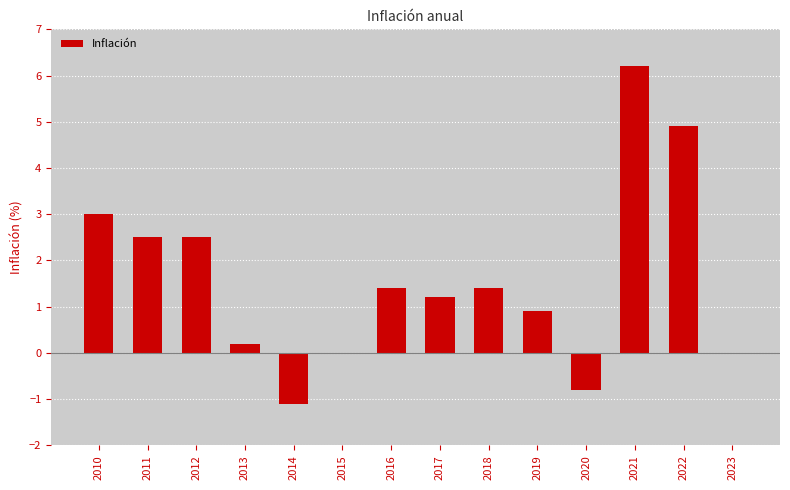

The chart shows a value of -0.8 at 2020. True or false?

True